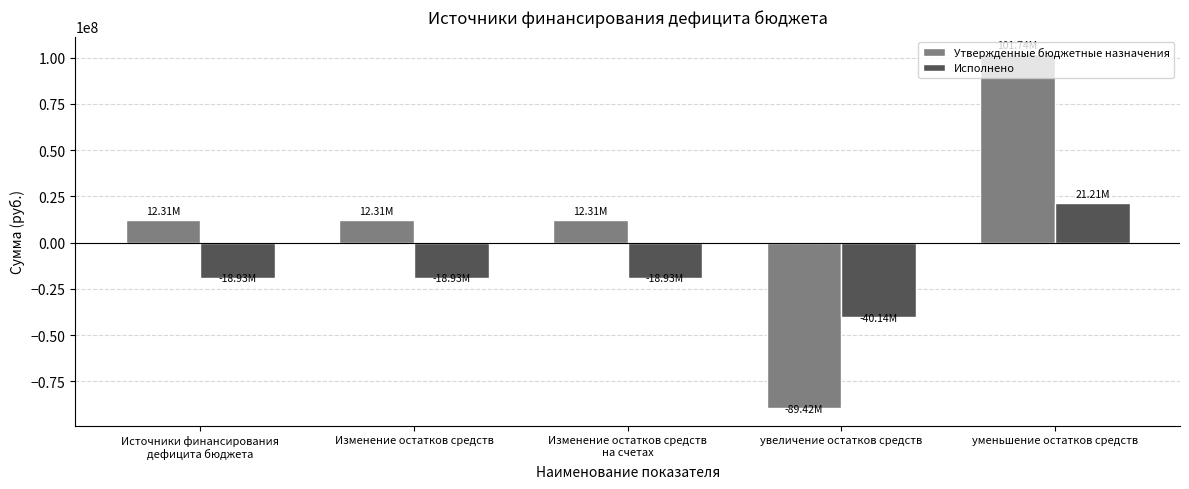

Which series has the largest total across all categories?

Утвержденные бюджетные назначения